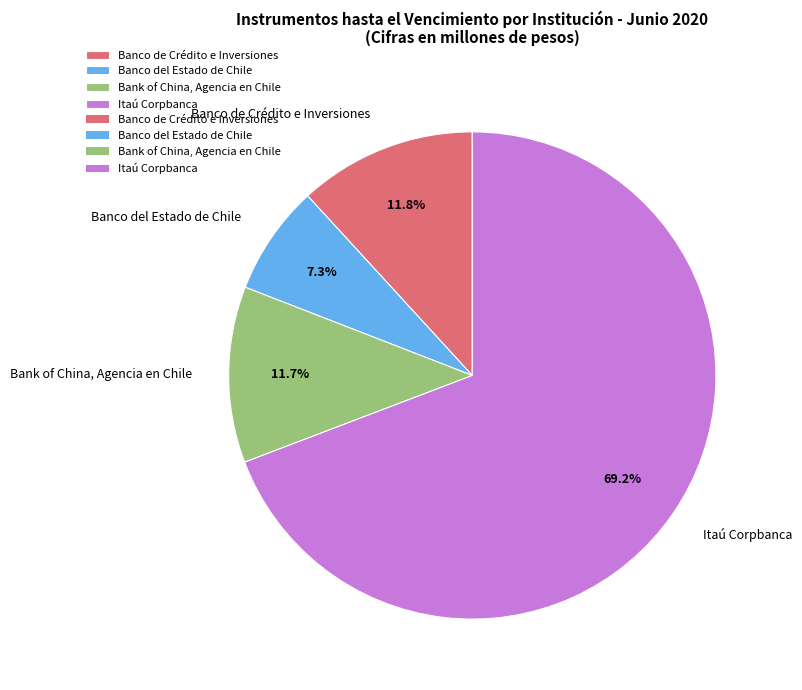

What percentage do Bank of China, Agencia en Chile and Itaú Corpbanca together represent?

80.9%